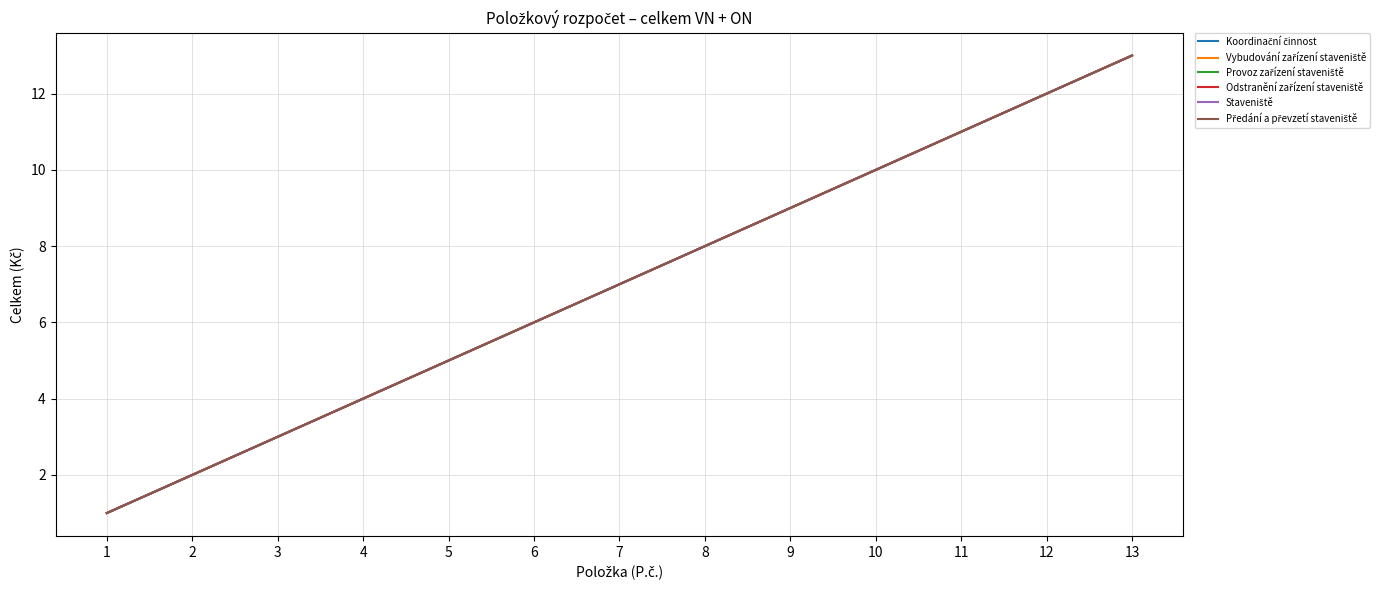

What is the value of the Staveniště point at the 3rd from the left?

3